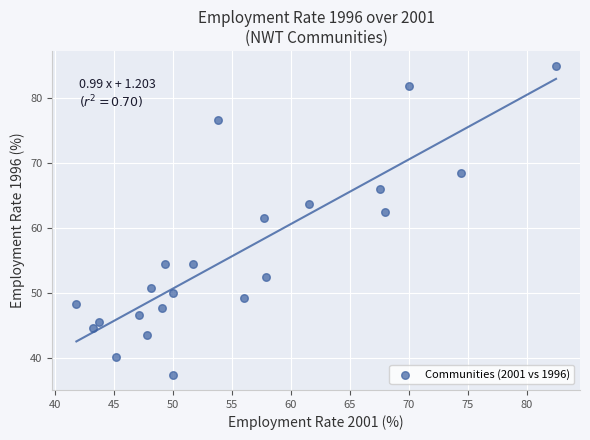

What is the range of X values (max minus min)?

40.7